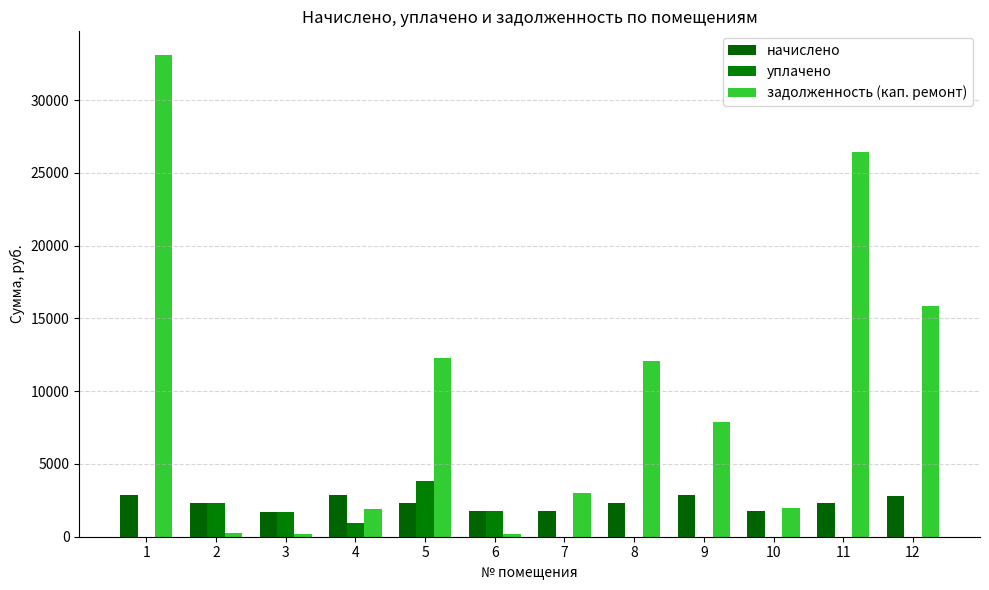

Are the bars grouped side by side (vs. stacked)?

Yes